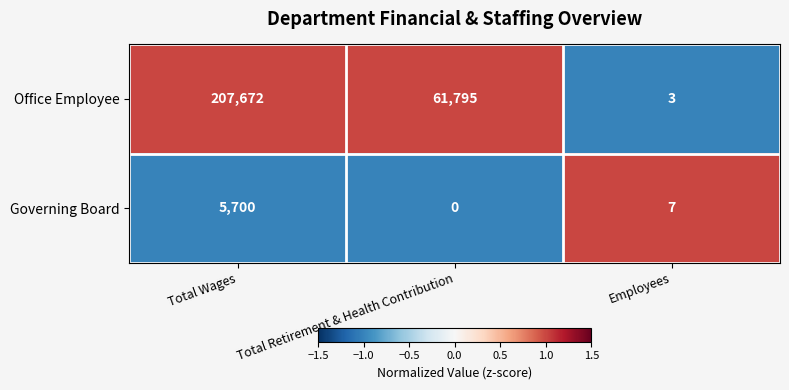

How many data points does each series have?

3